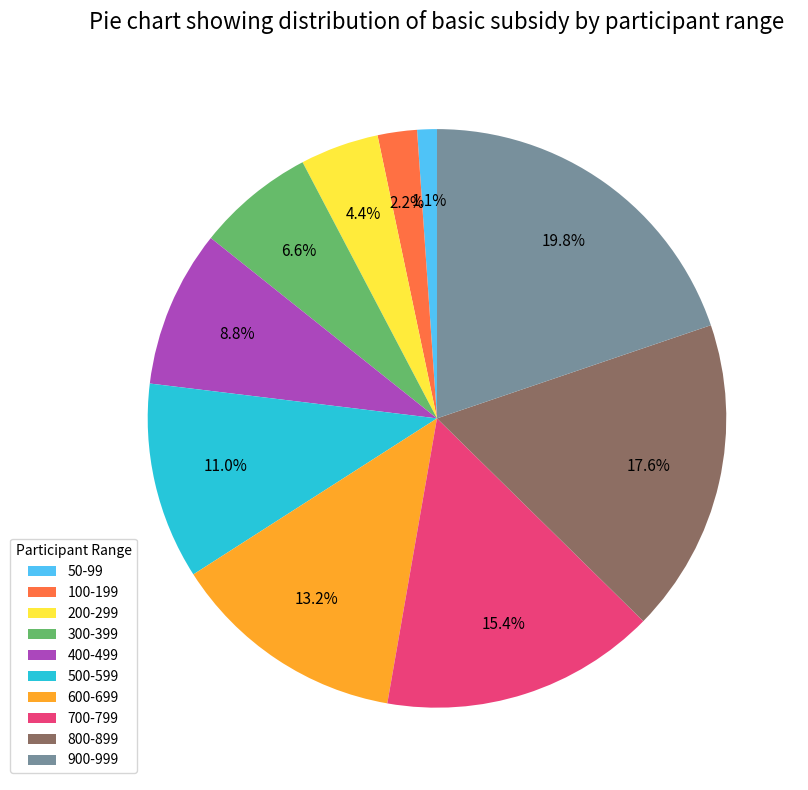

What percentage is NOT represented by 900-999?

80.2%